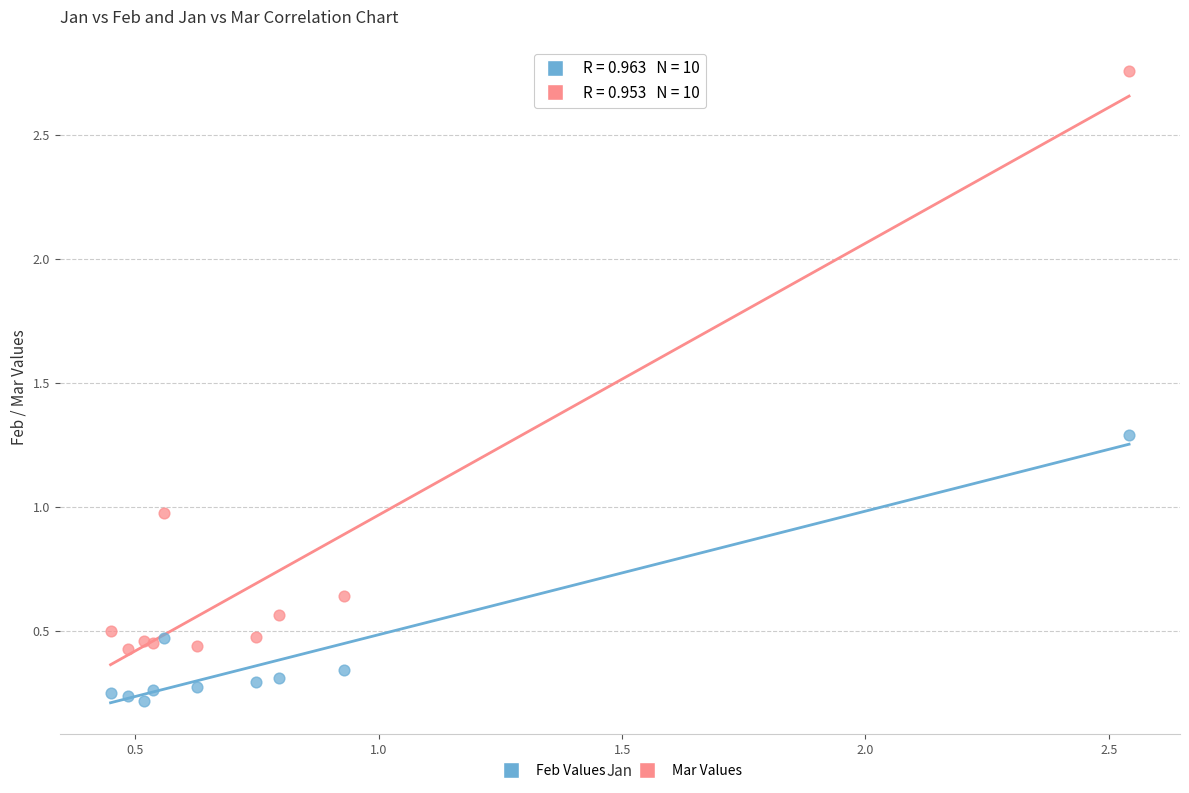

Which series contains the lowest Y value?

Feb Values